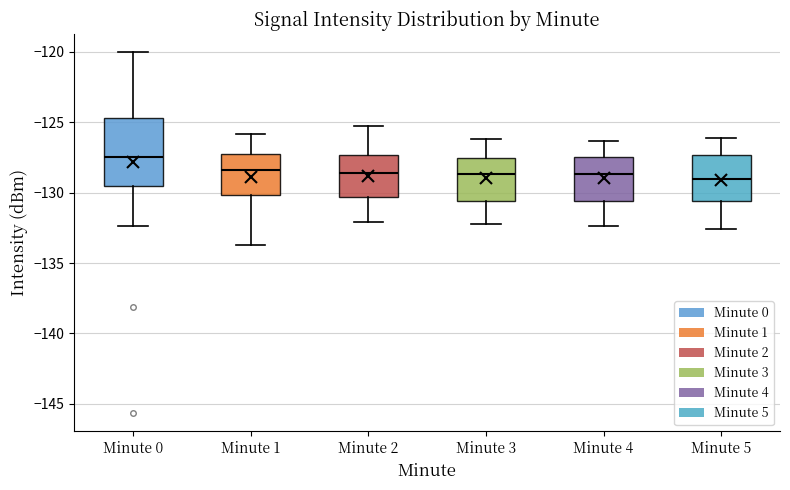

Where does the lower whisker of the box for Minute 1 end on the y-axis? The values are not printed on the chart, so give them approximately, as read against the axis.

-134.0